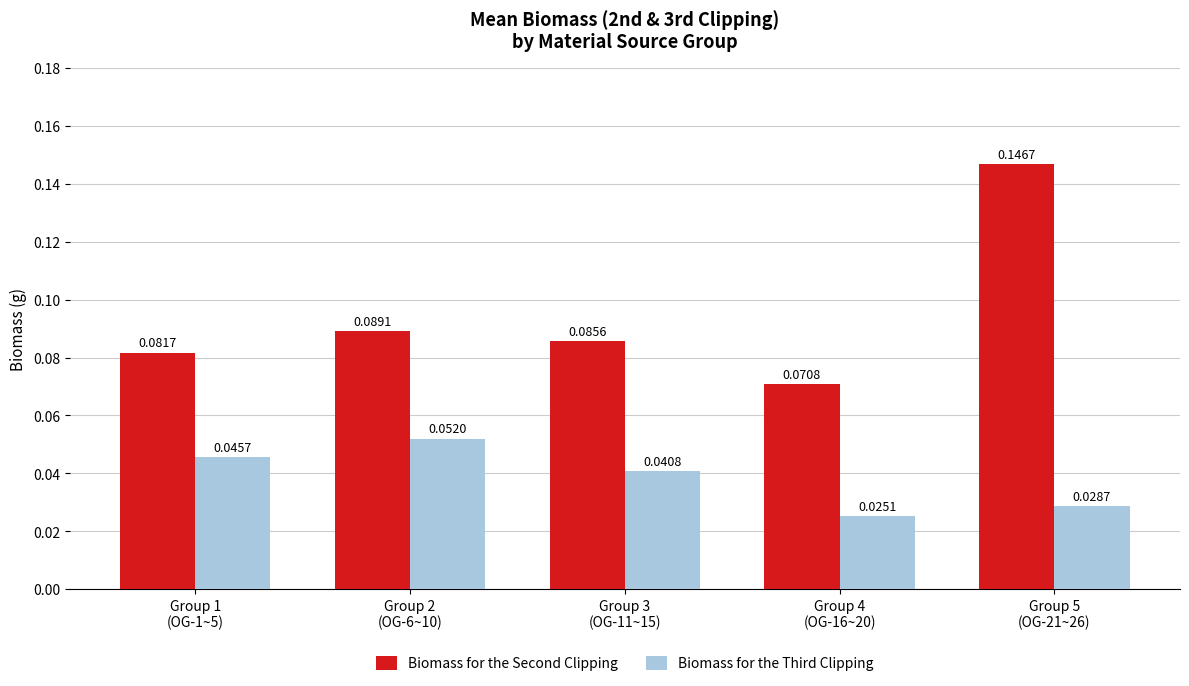

The value of Biomass for the Second Clipping at Group 4
(OG-16~20) is 0.0. True or false?

False